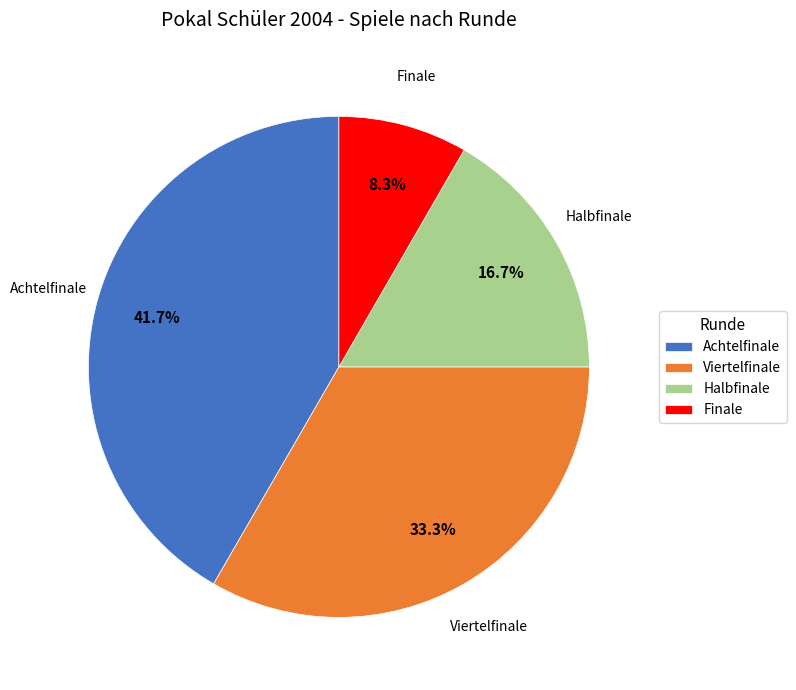

Is Achtelfinale the majority of the pie?

No